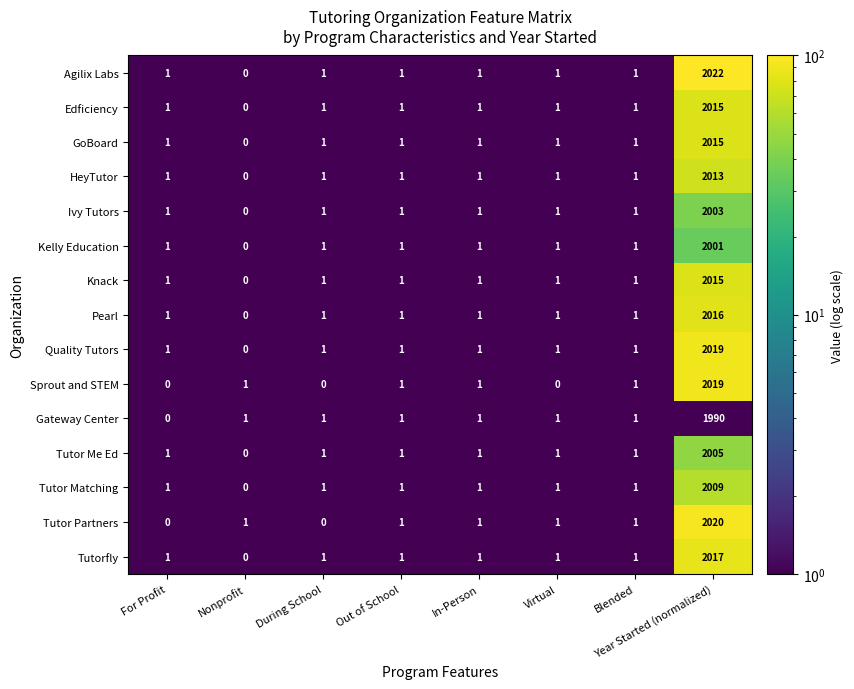

What is the sum of all GoBoard values?

2021